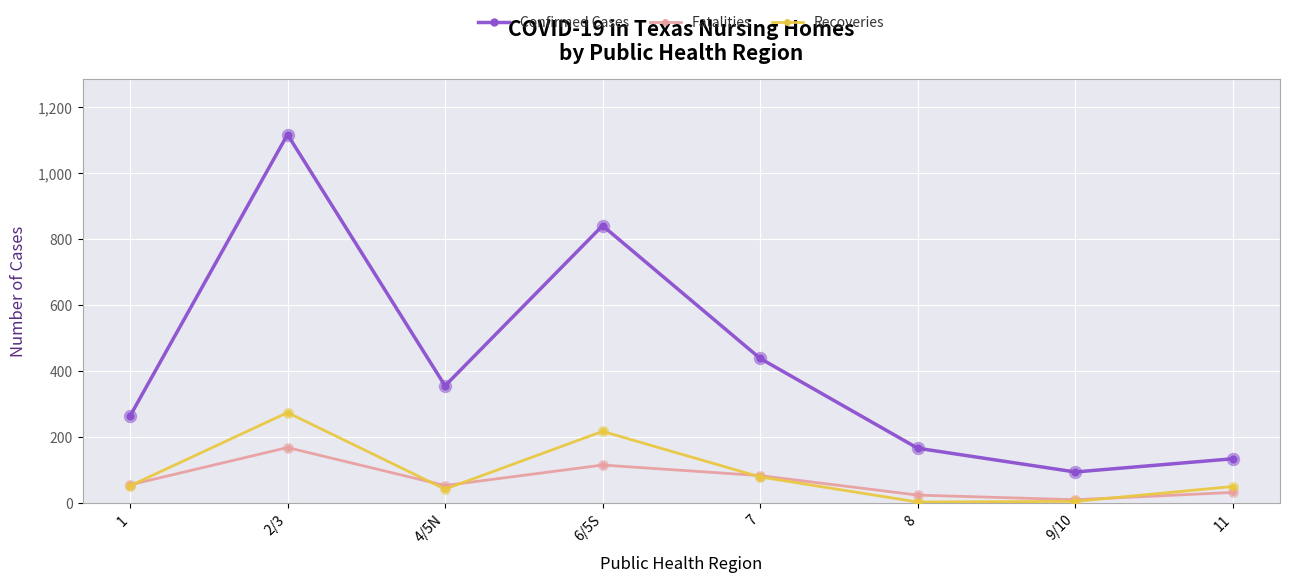

What is the total value across all series at 9/10?

112